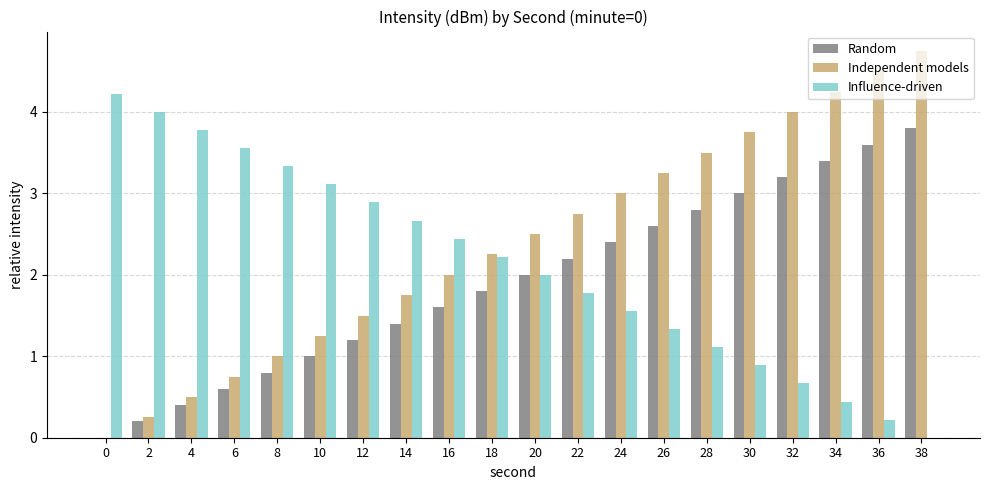

Between 2 and 38, which series saw the biggest shift?

Independent models